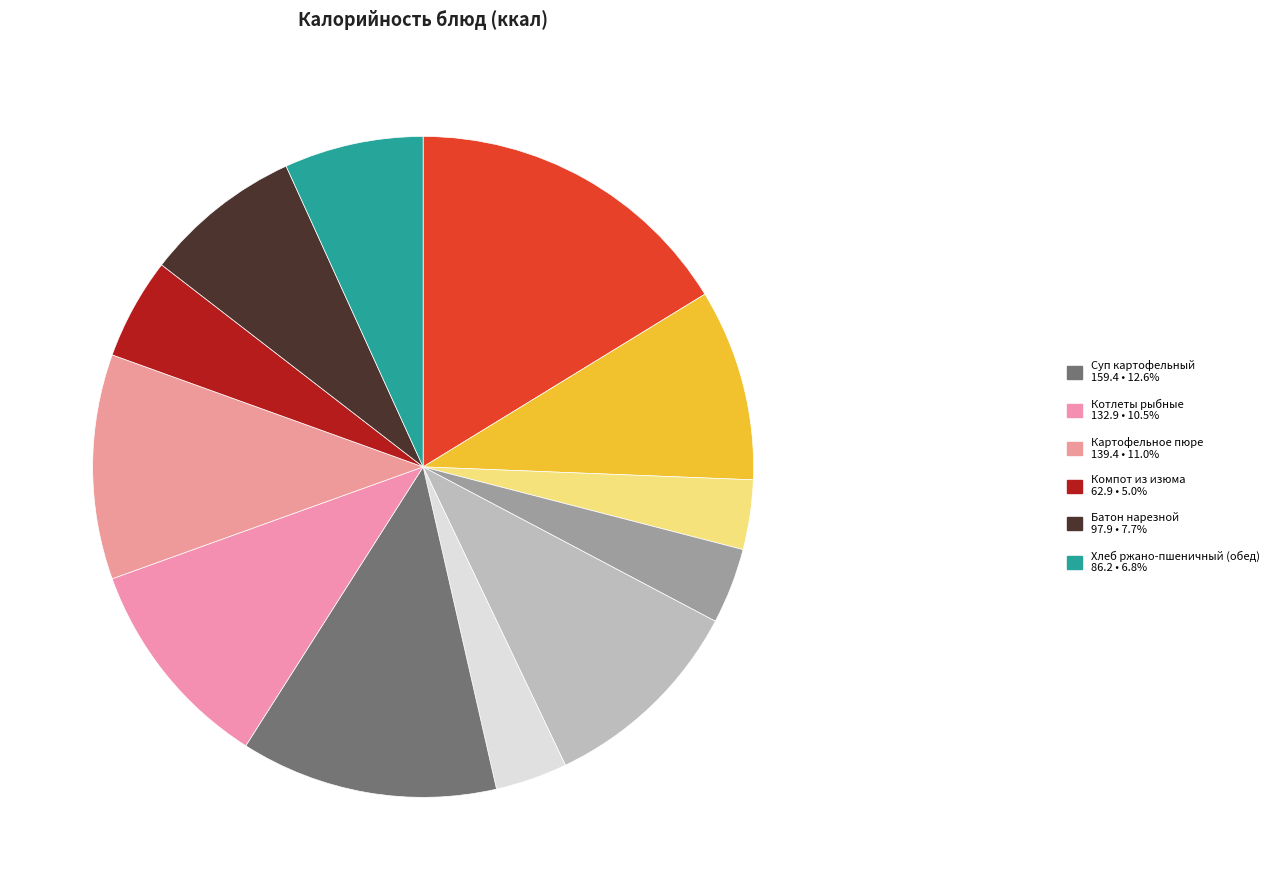

How many segments does this pie chart have?

12